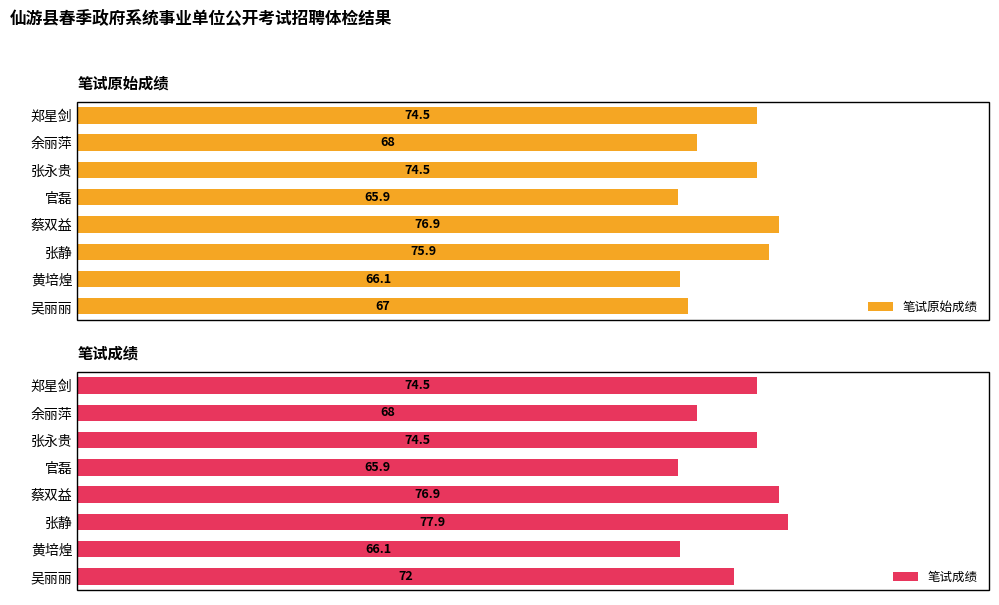

At which label does 笔试原始成绩 reach its minimum?

官磊